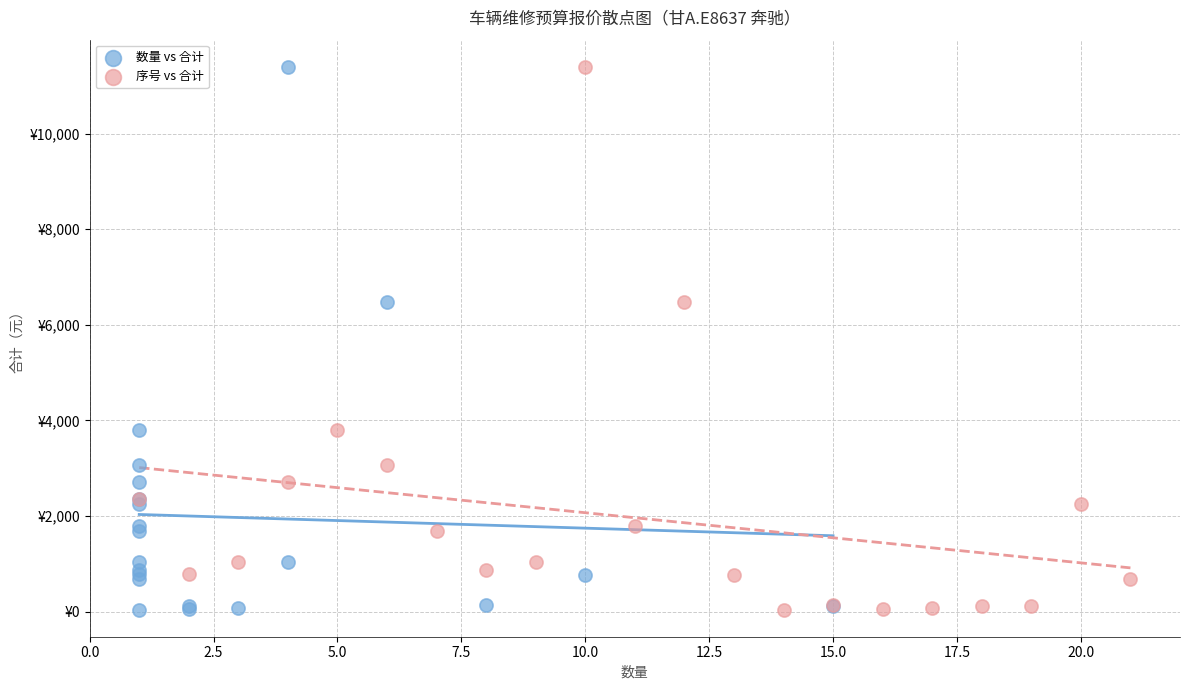

What are all the series names shown in the legend?

数量 vs 合计, 序号 vs 合计